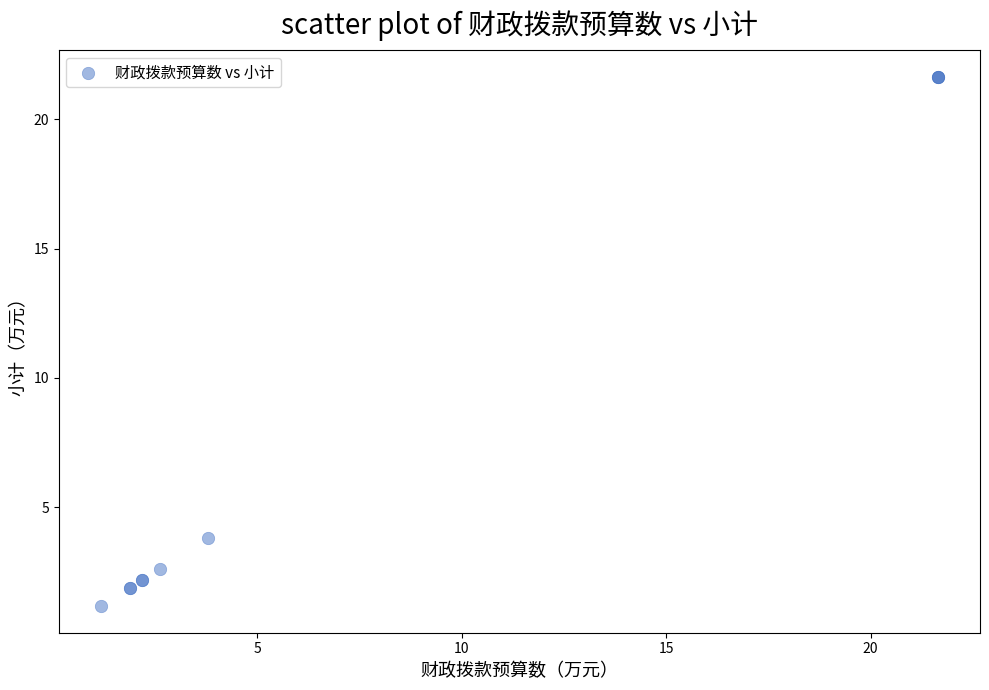

What Y value in the scatter plot is closest to 11?

3.8